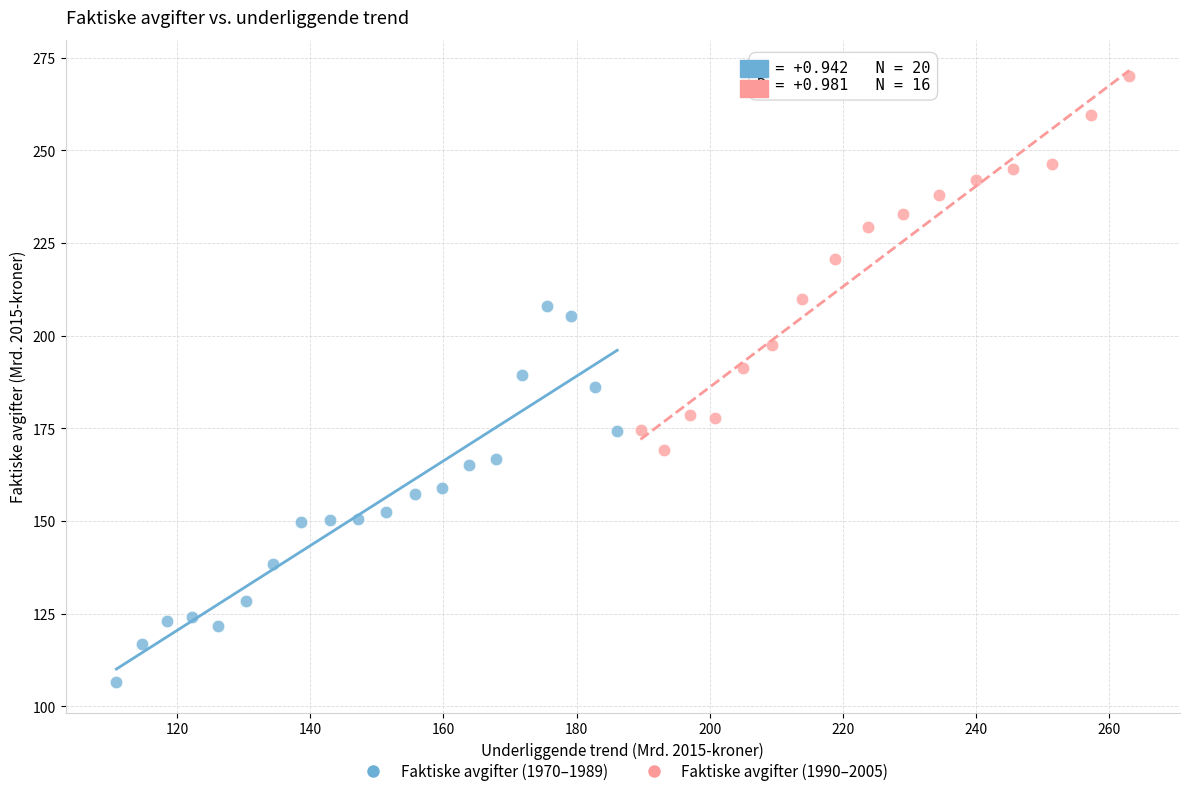

Which series contains the highest Y value?

Faktiske avgifter (1990–2005)